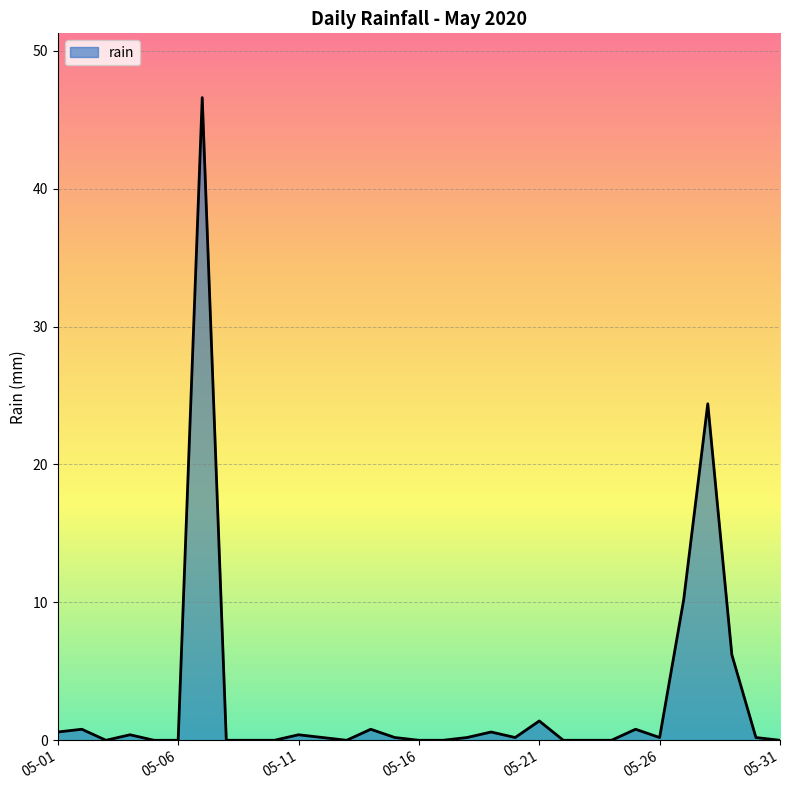

What is the difference between the maximum and minimum values?

46.6